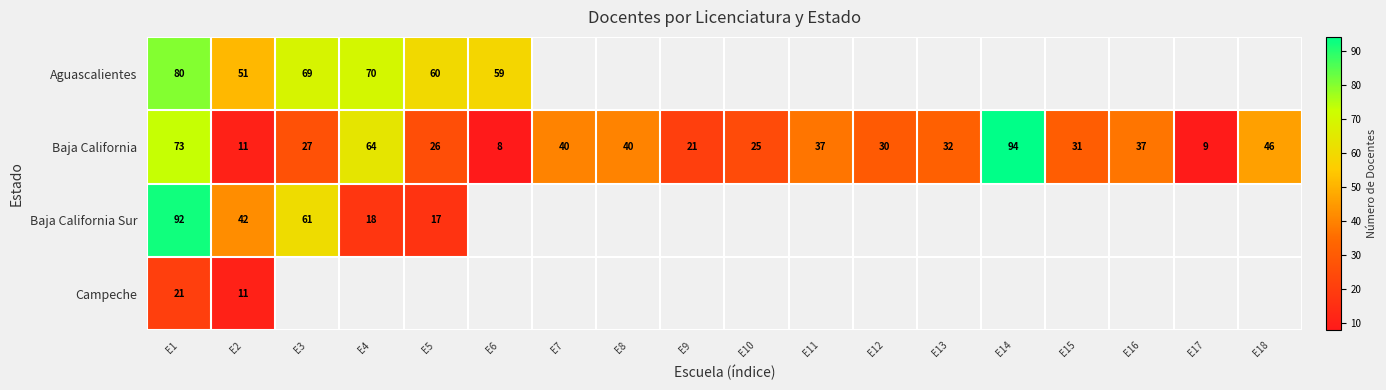

The Baja California series shows 8 at E6. True or false?

True